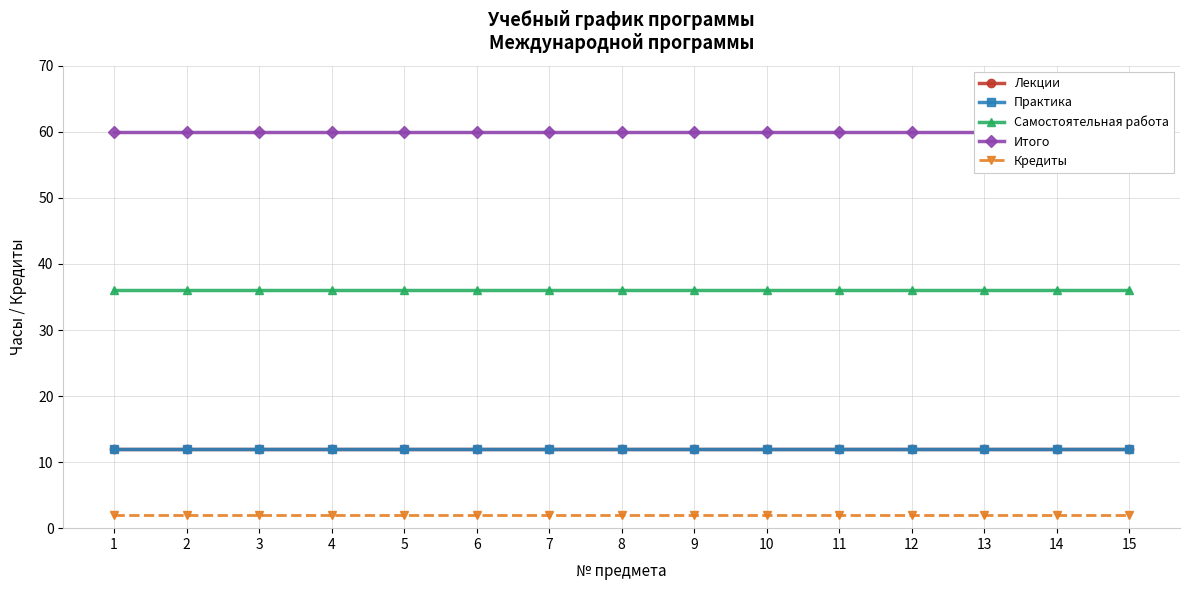

Rank the series by their maximum value, from lowest to highest.

Кредиты, Лекции, Практика, Самостоятельная работа, Итого